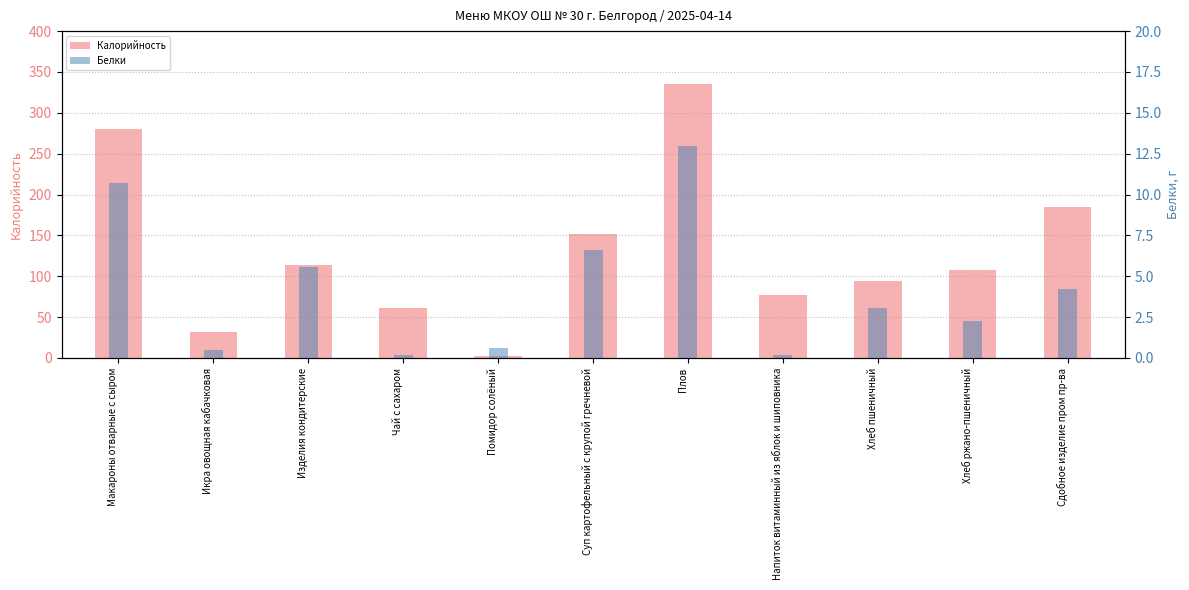

Which series has the largest range (max minus min)?

Калорийность